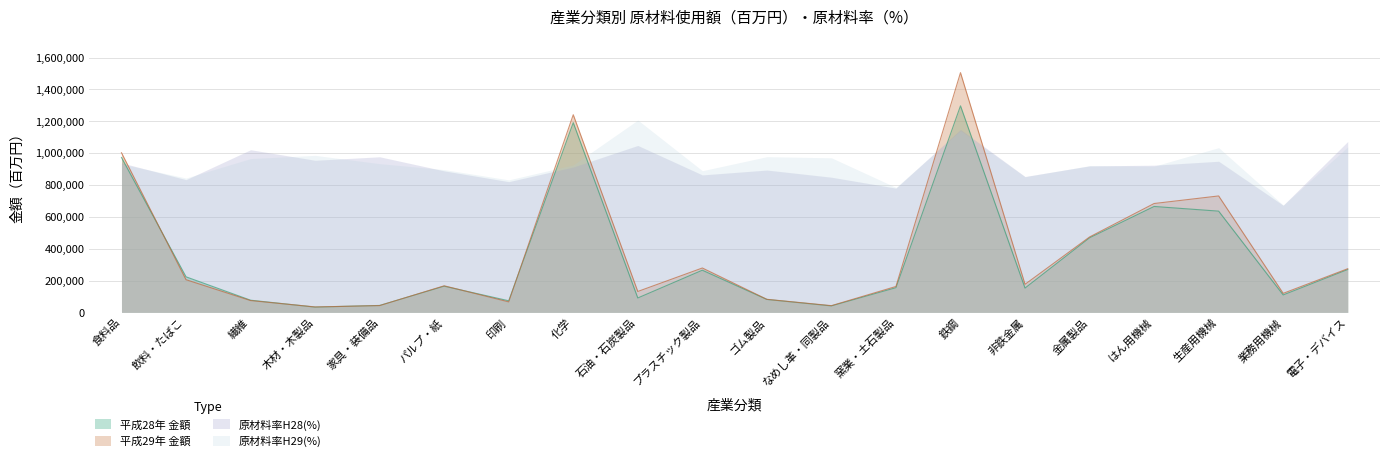

How many data points in 平成28年 金額 are less than 164297?

10